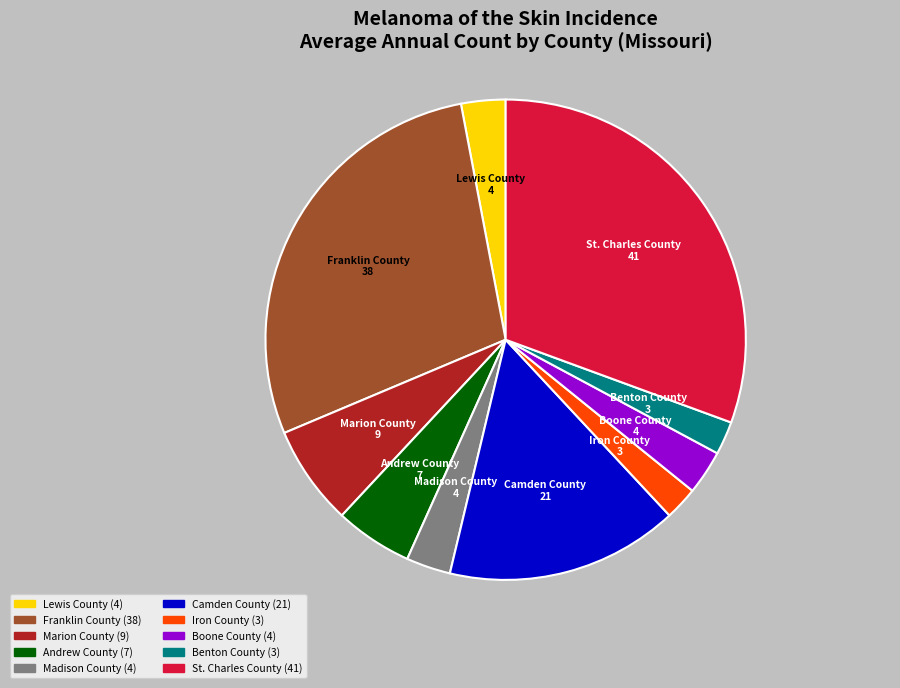

Does any single category account for the majority?

No